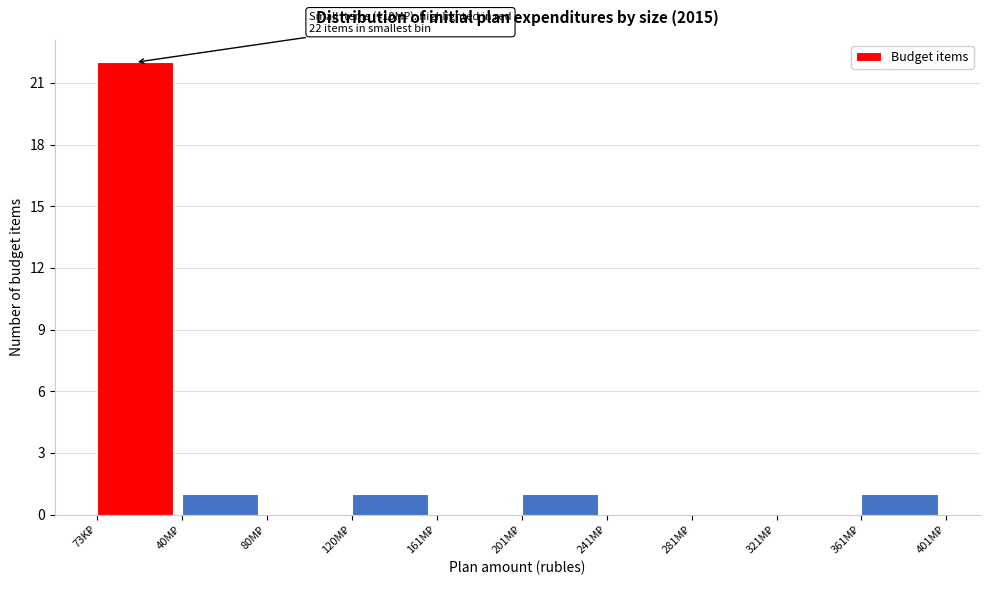

What is the greatest value displayed?

22